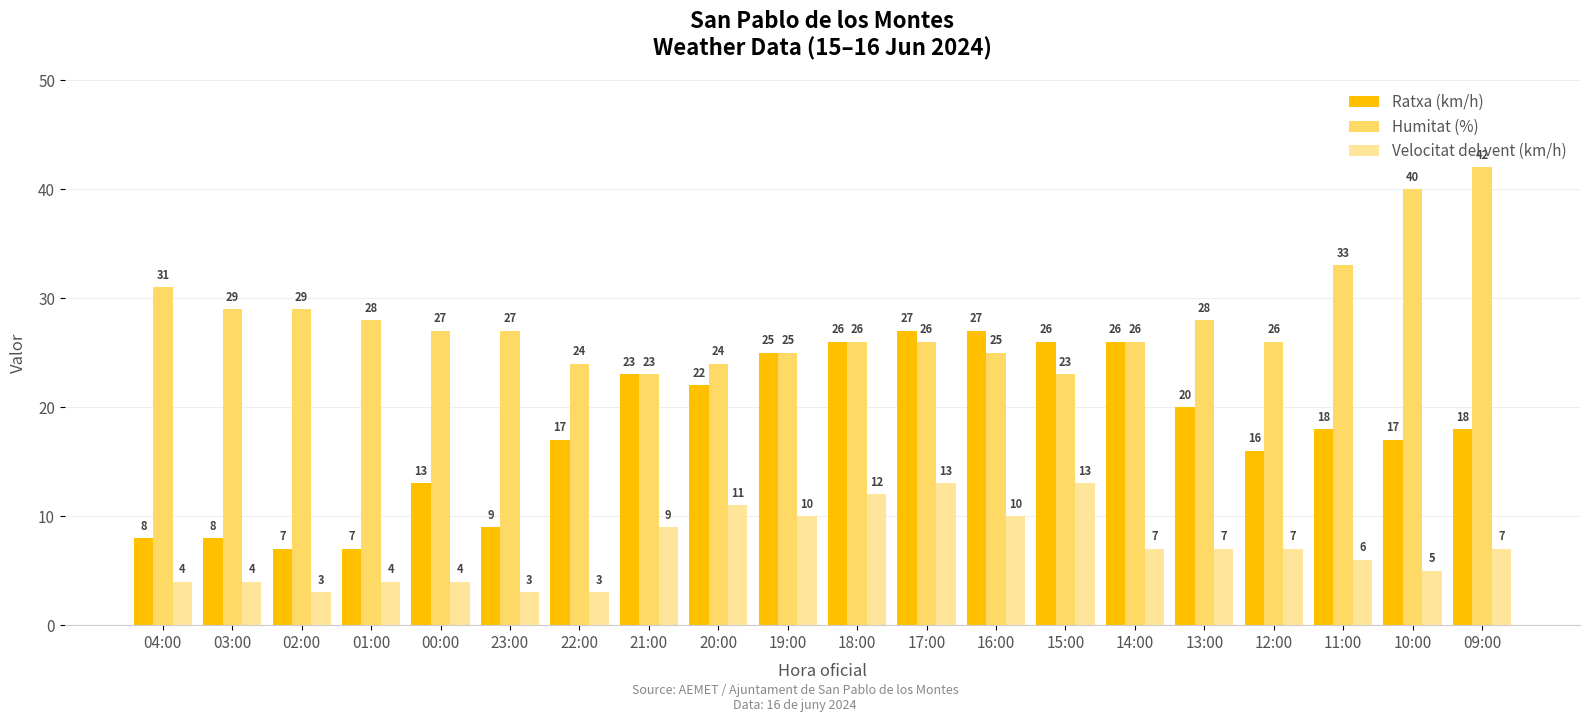

Which category has the highest value across all series?

09:00